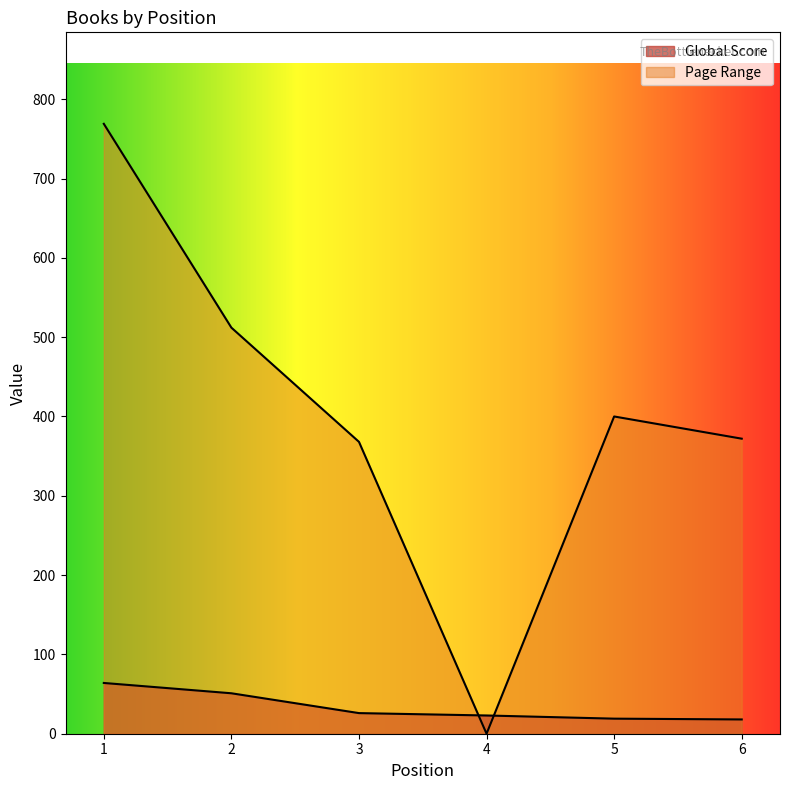

Read the Page Range value at 1.

769